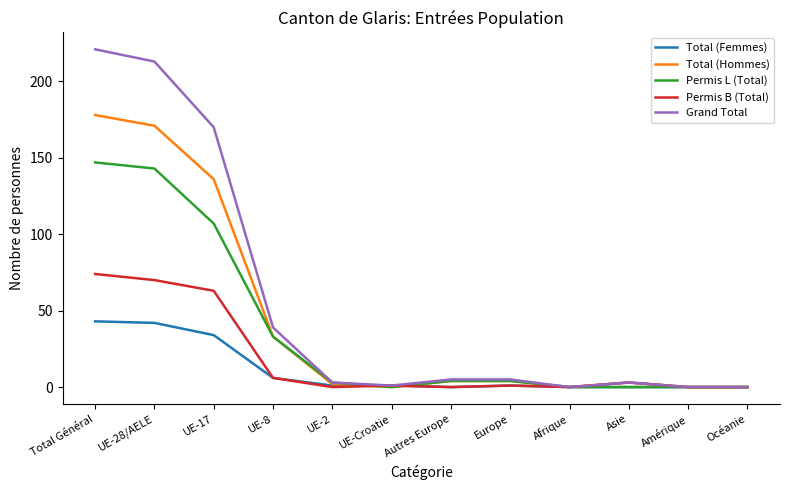

What is the greatest value displayed?

221